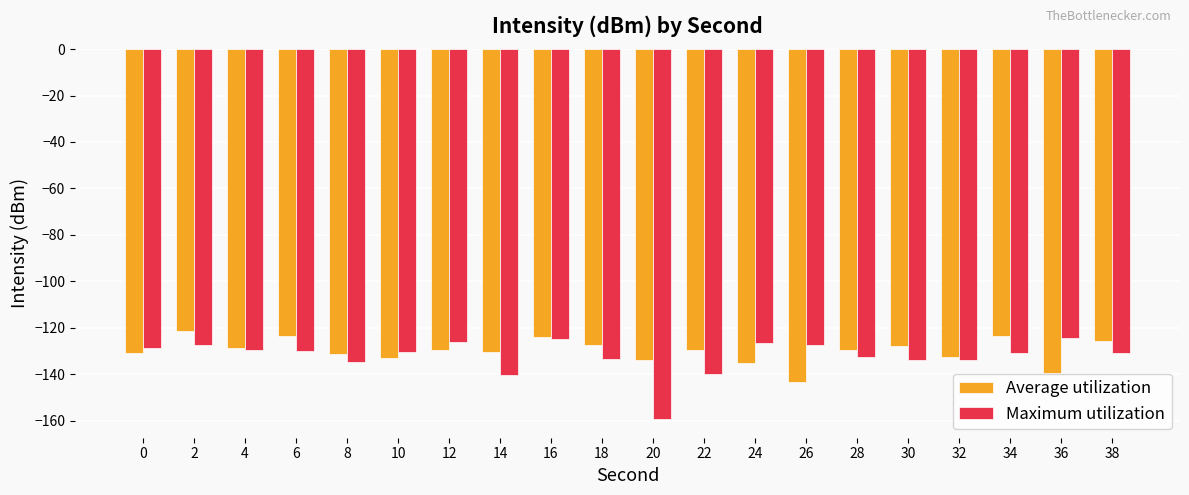

How many bars are there in each group?

2